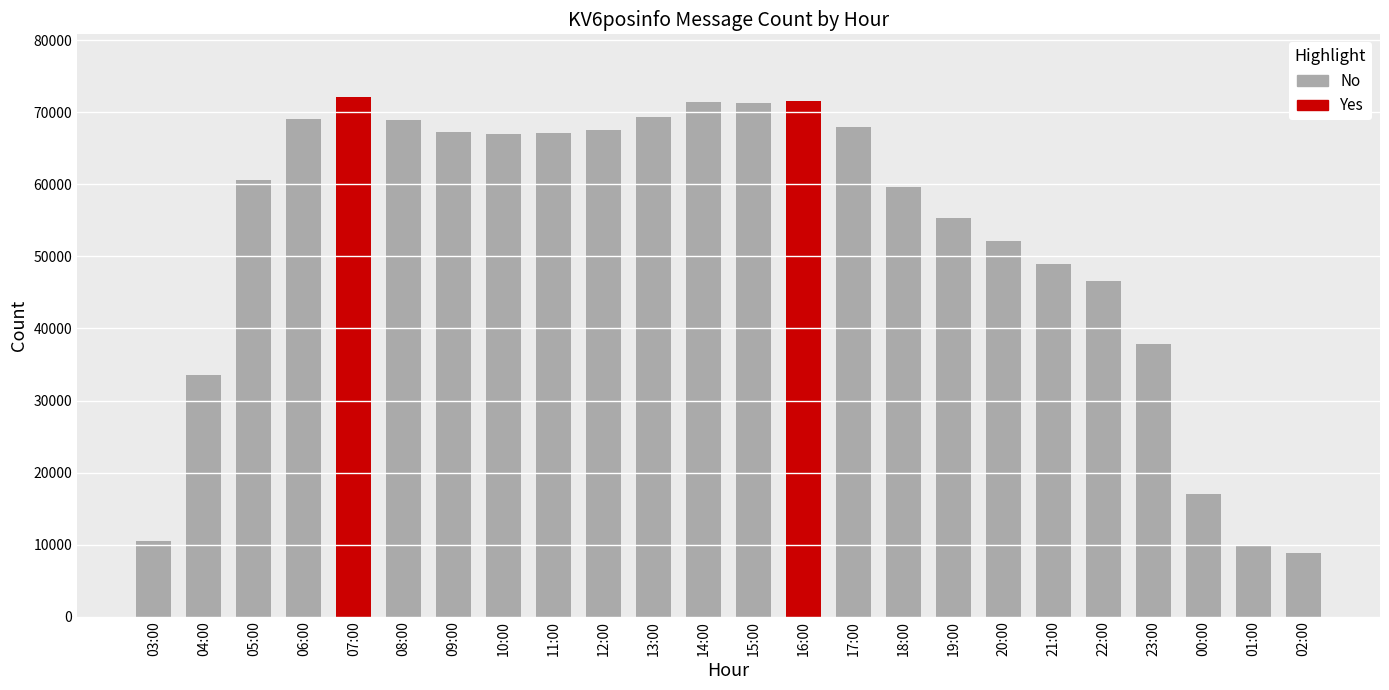

What position from the left is 06:00?

4